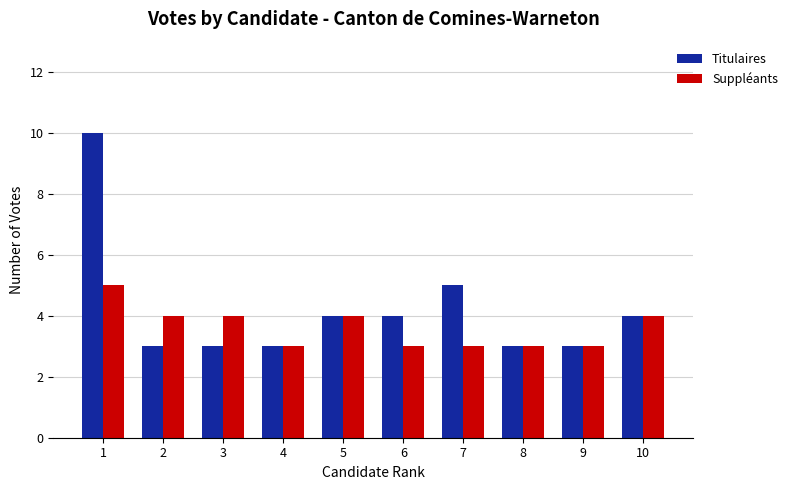

Does the chart contain stacked bars?

No